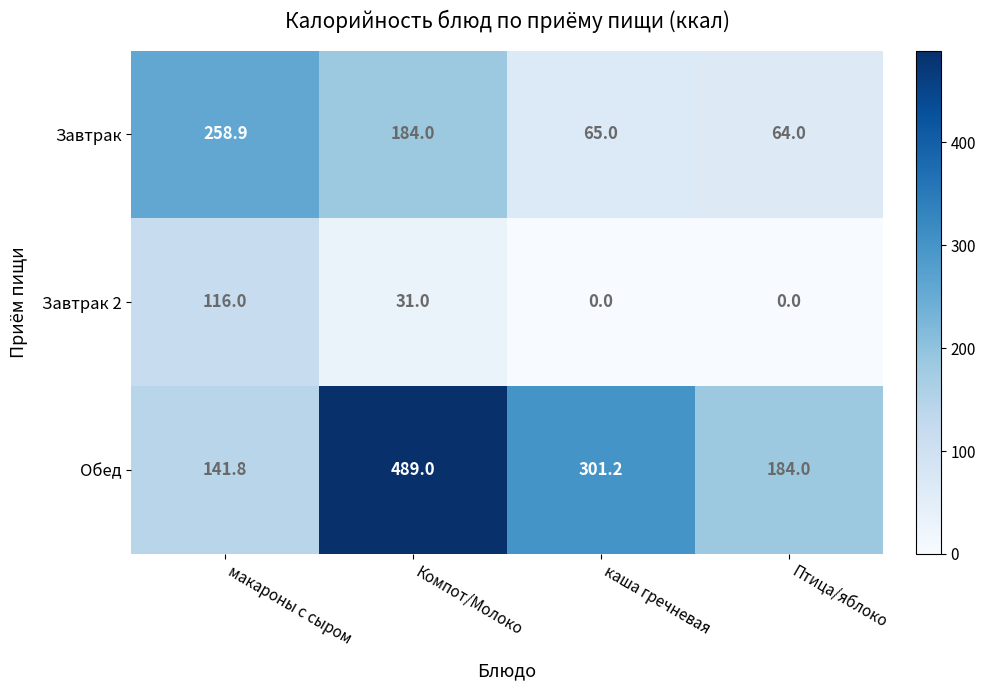

At макароны с сыром, list the series in order from largest to smallest.

Завтрак, Обед, Завтрак 2